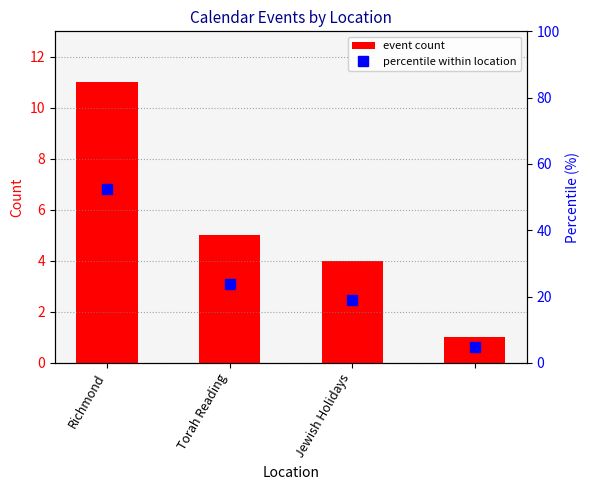

What is the difference between the maximum and minimum values in the event count series?

10